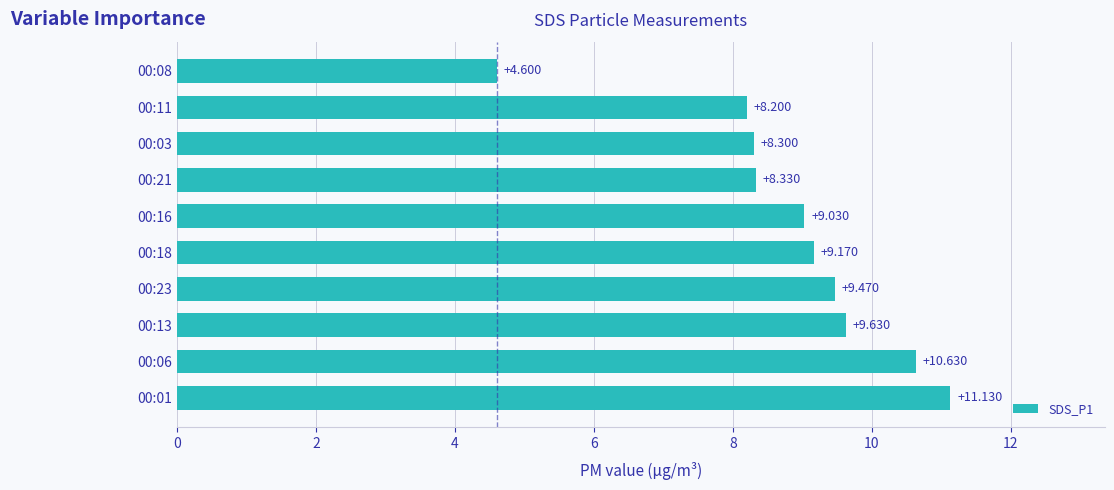

How many categories are shown in the chart?

10